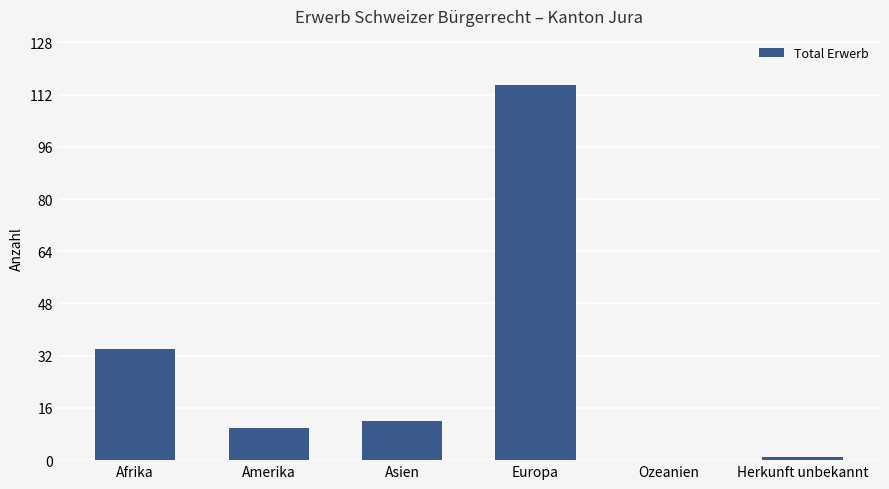

At which label does the data first exceed 12?

Afrika